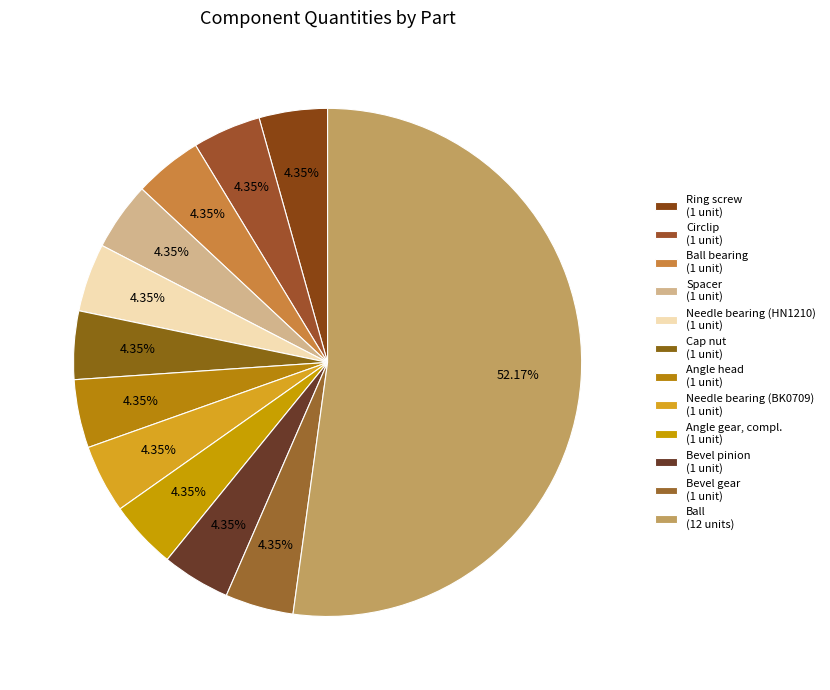

How many slices are in this pie chart?

12